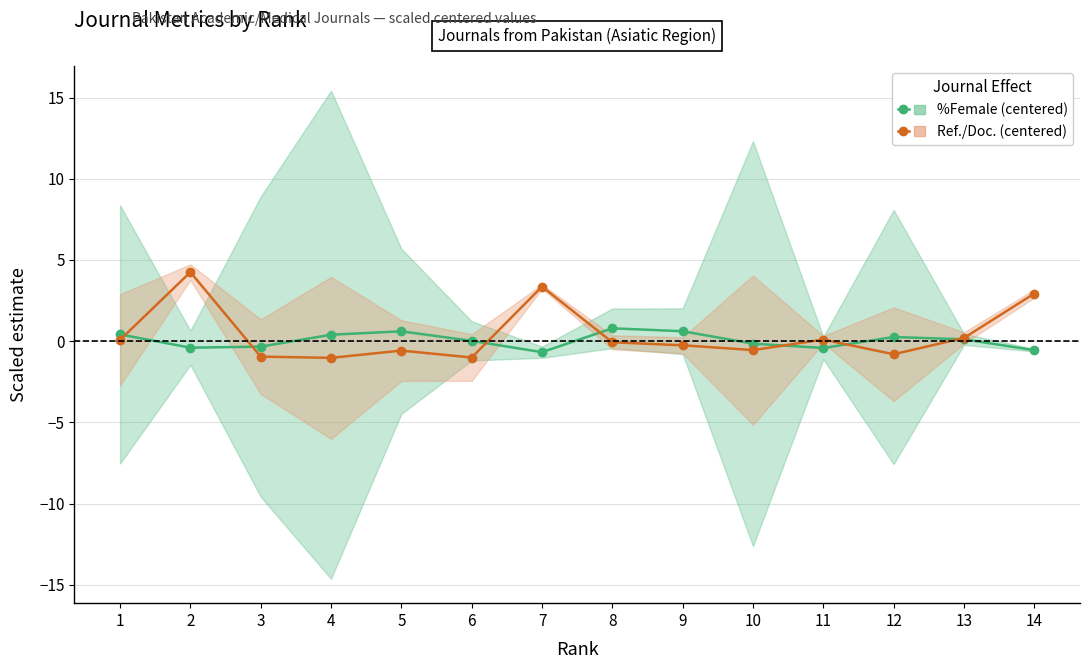

The %Female (centered) series shows 0.2 at 13. True or false?

False